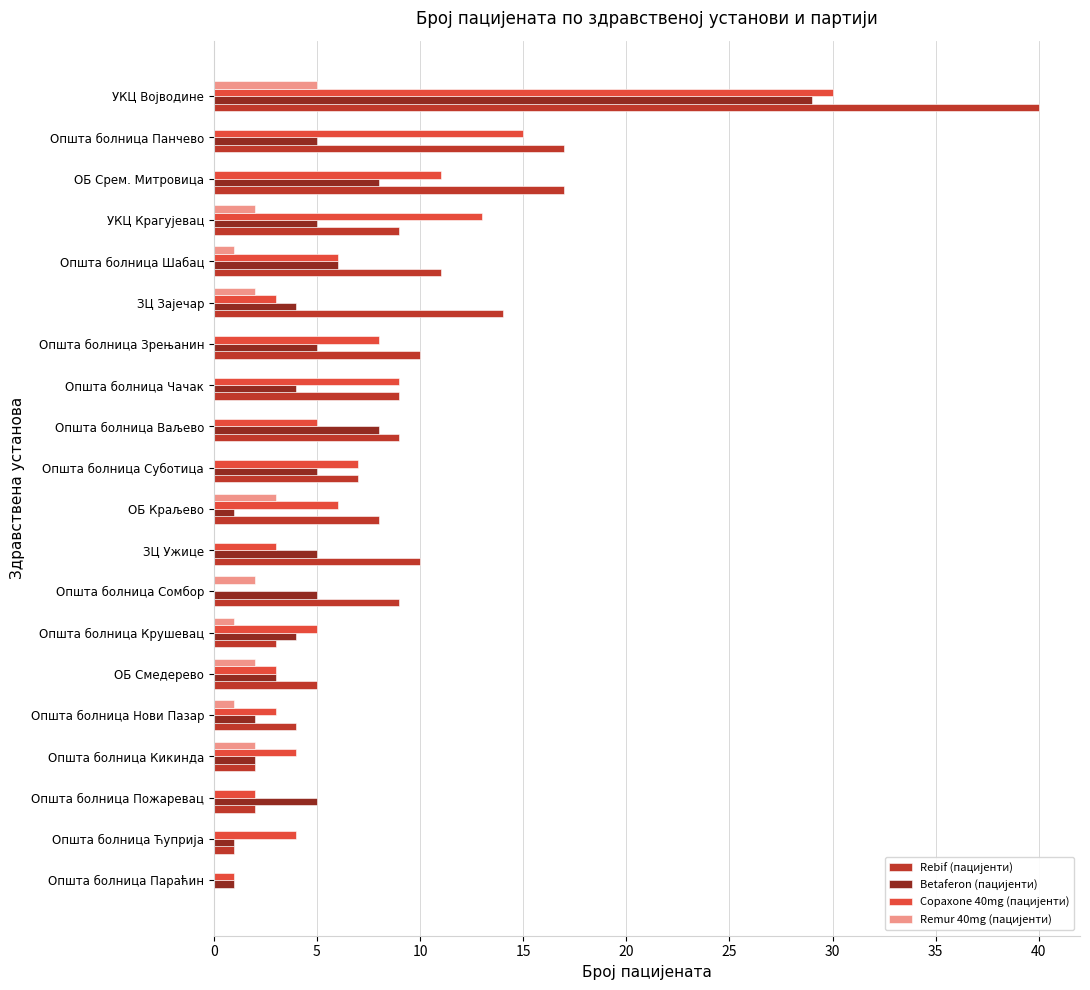

What is the maximum value shown in the chart?

40